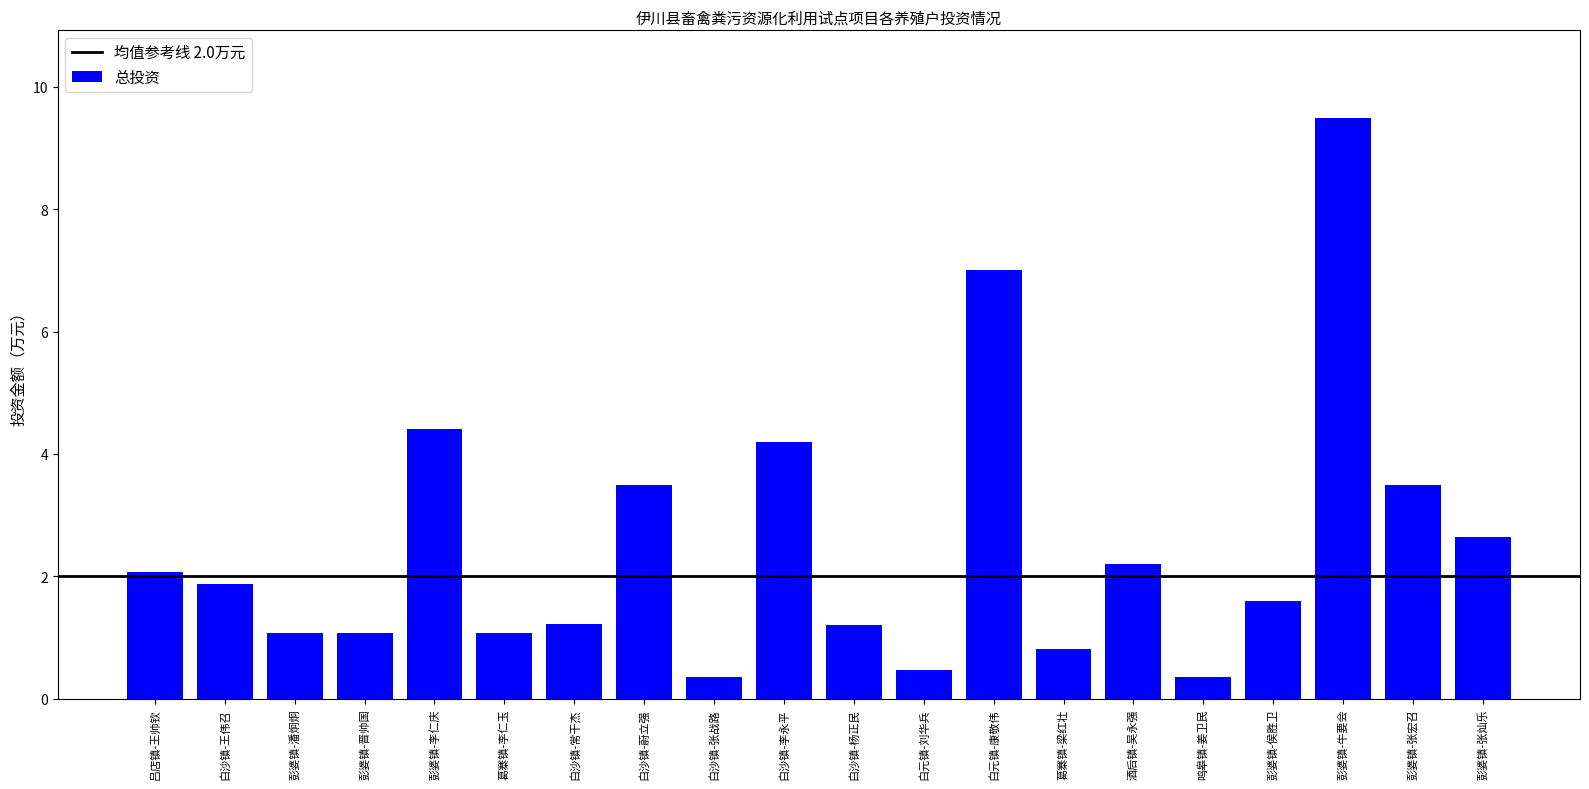

The value at 彭婆镇-牛要会 is 9.5. True or false?

True